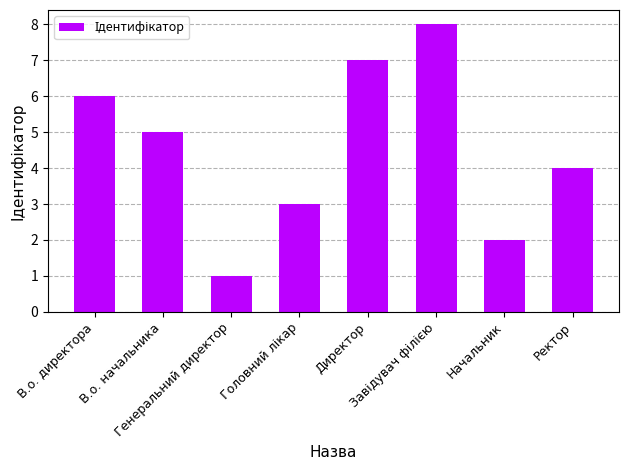

What is the minimum value shown in the chart?

1